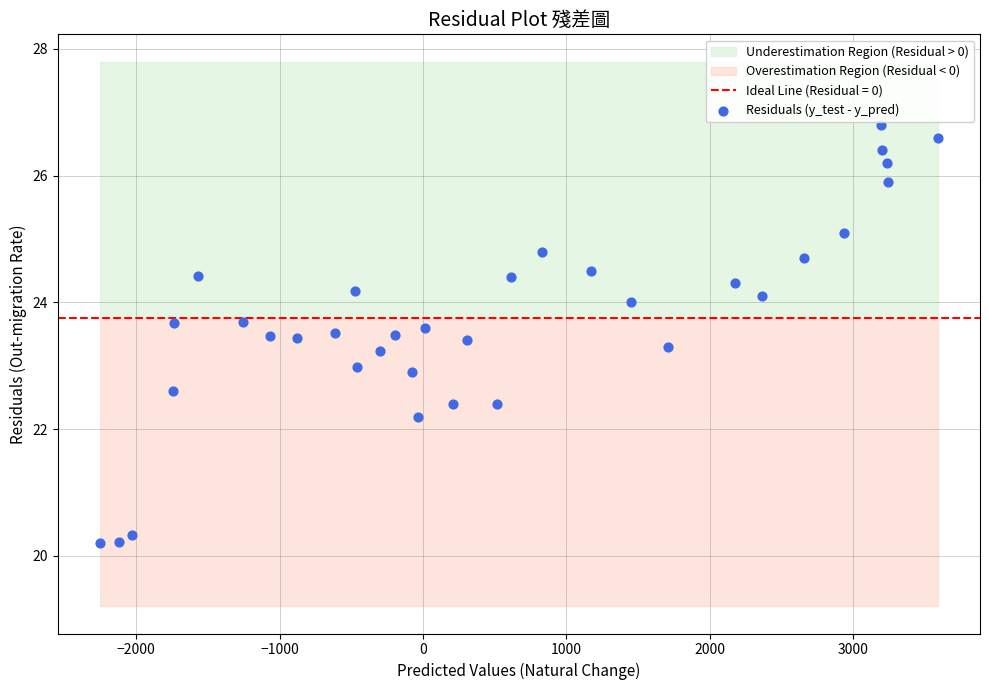

What is the range of X values (max minus min)?

5847.0